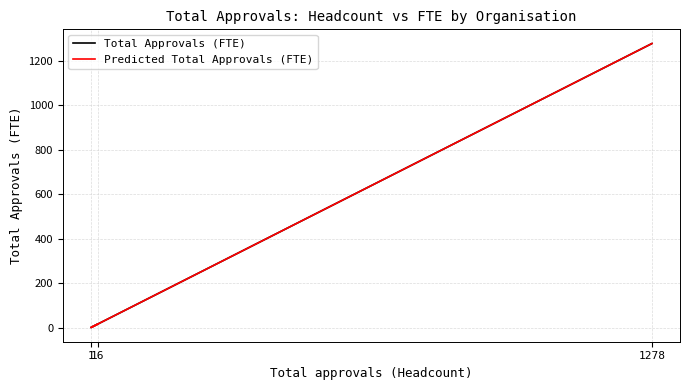

At which label does Predicted Total Approvals (FTE) reach its peak?

1278